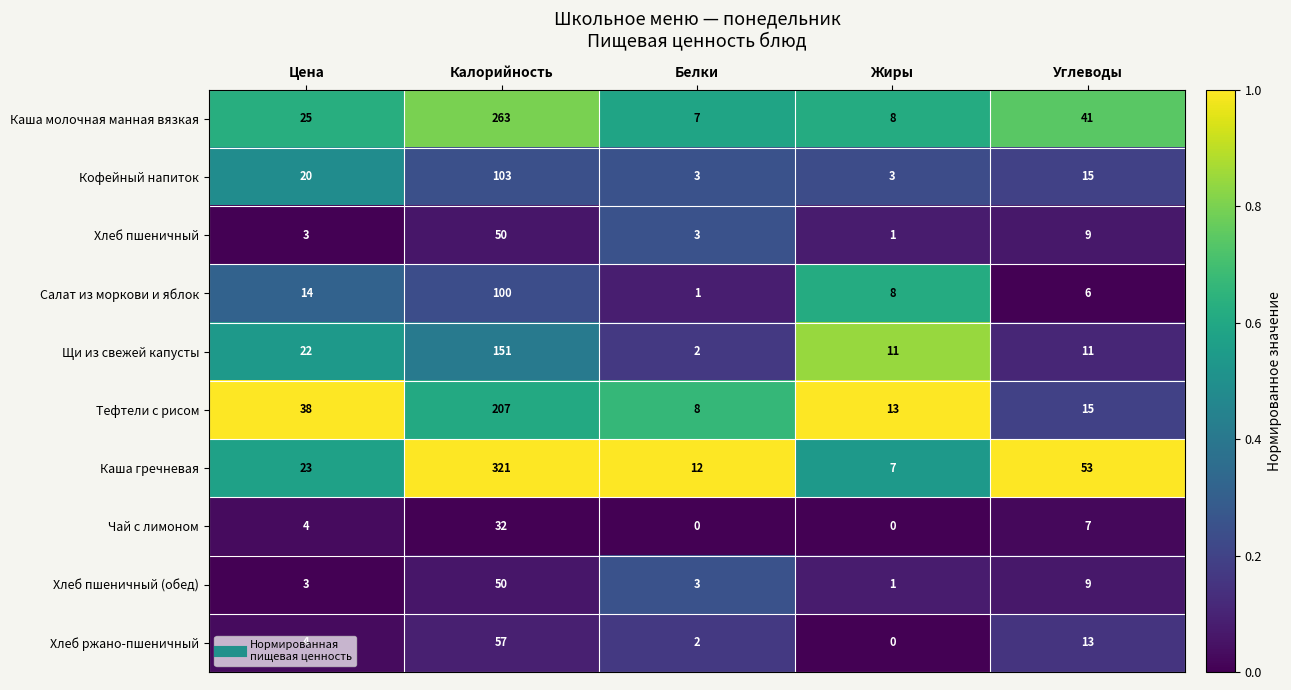

At which label does Тефтели с рисом first exceed 15?

Цена